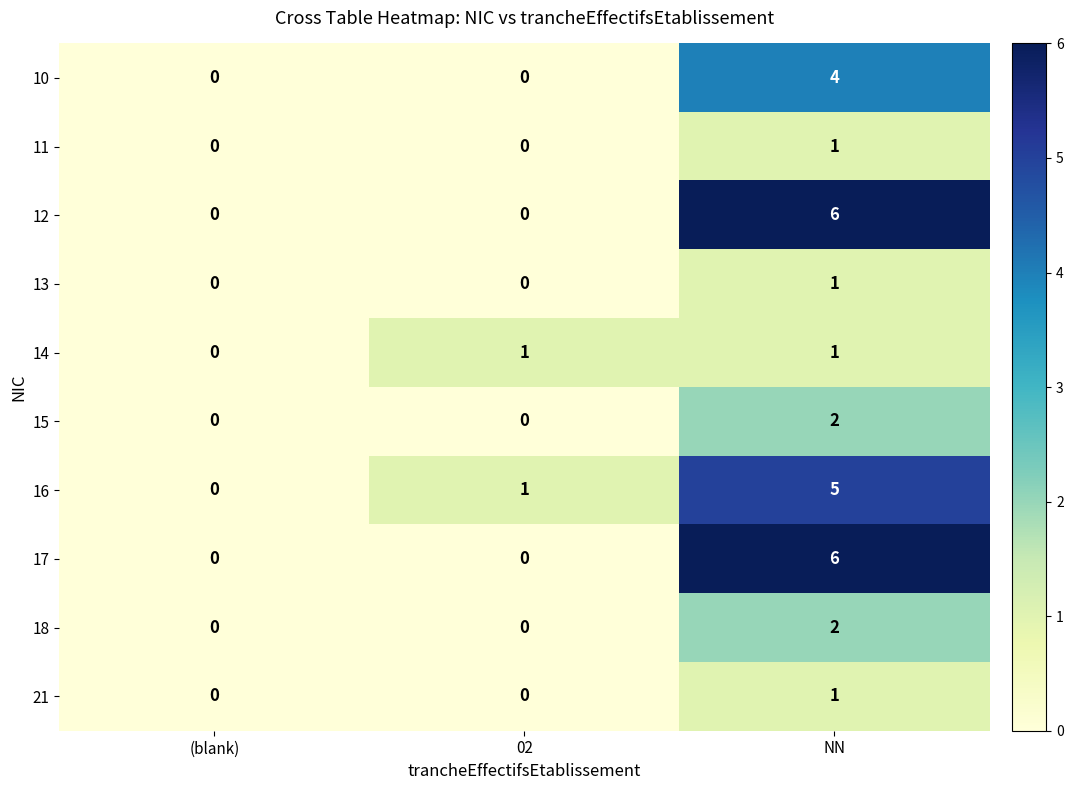

How many 11 values are between 0 and 1?

3